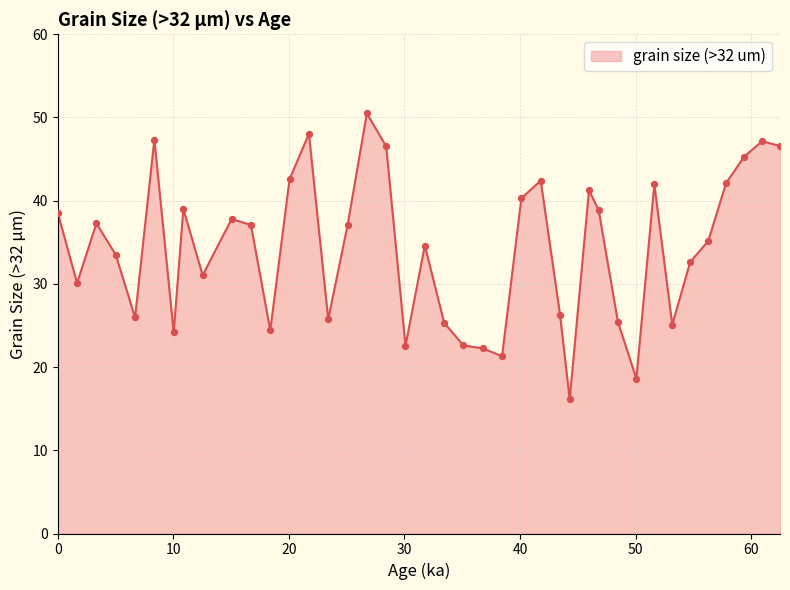

What is the difference between the maximum and minimum values?

34.4